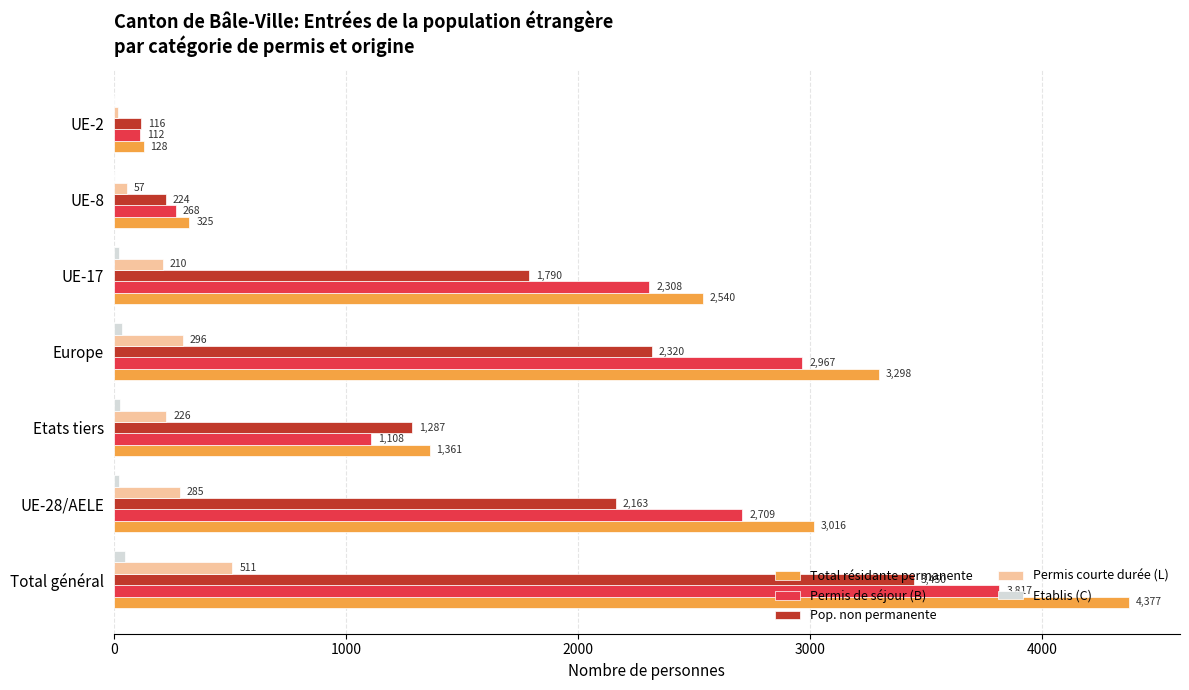

Which series has the largest total across all categories?

Total résidante permanente